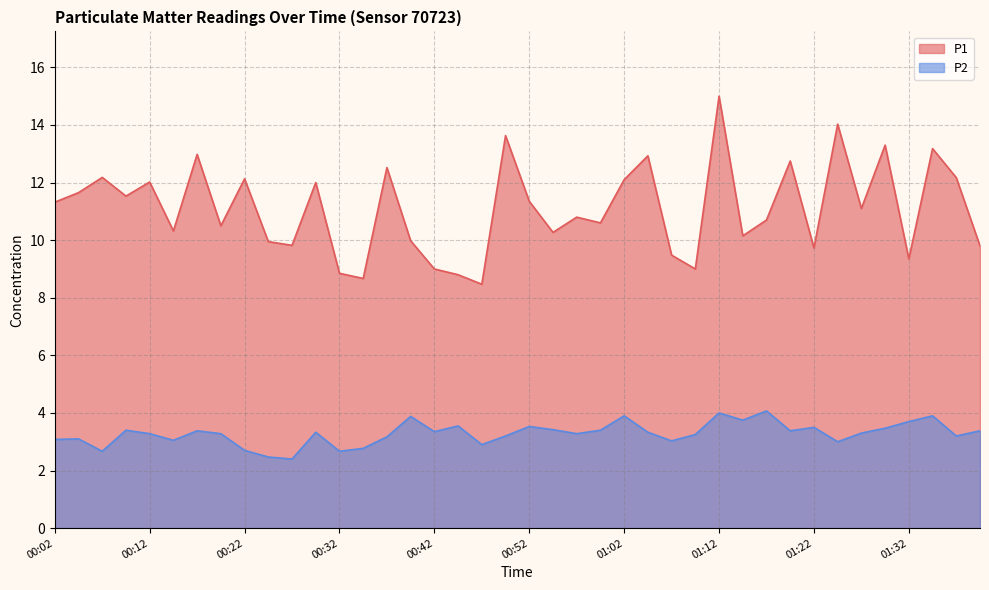

Which series has the largest total across all categories?

P1